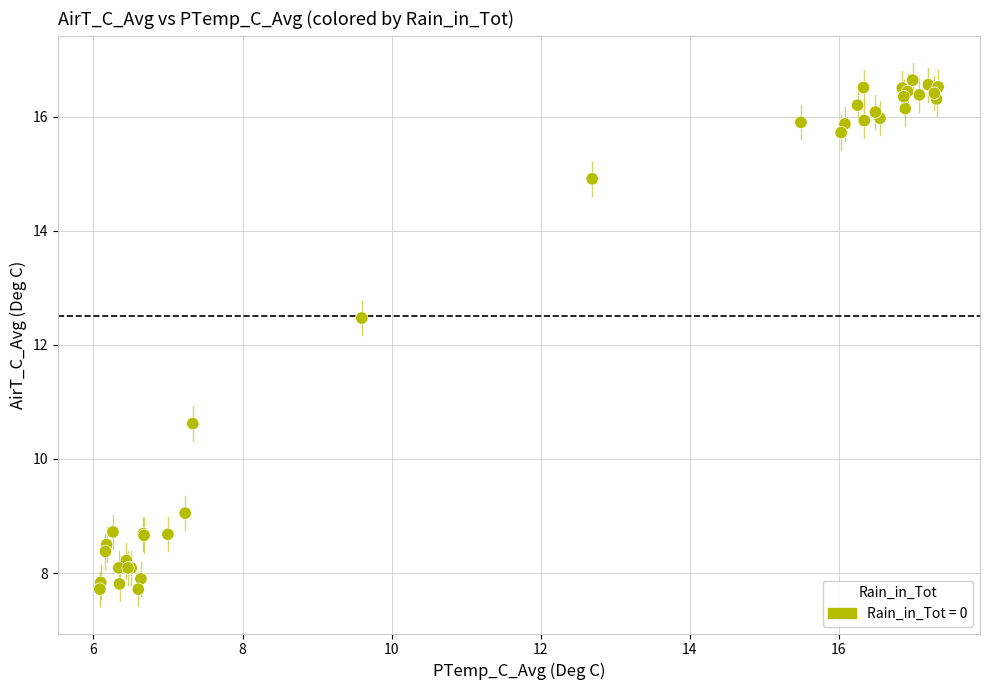

What Y value in the scatter plot is closest to 12?

12.5